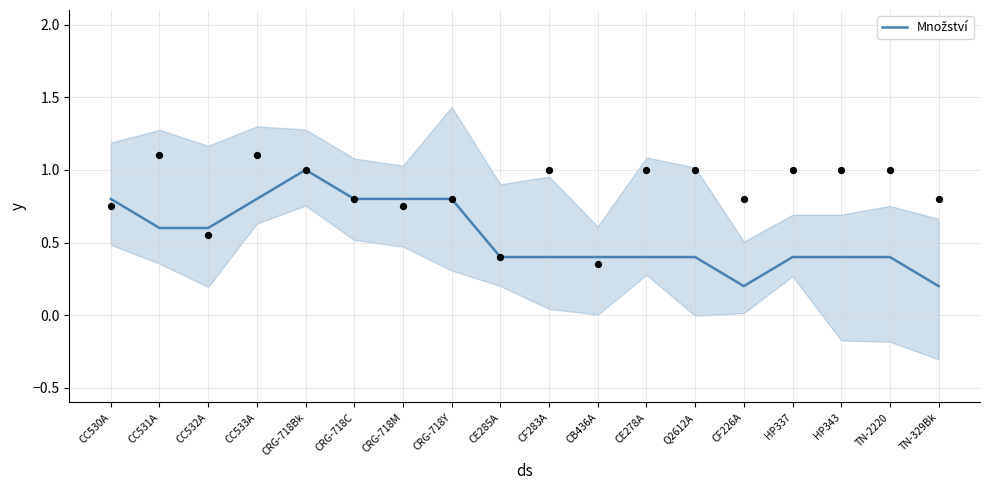

Which has a higher value, HP343 or CF226A?

HP343